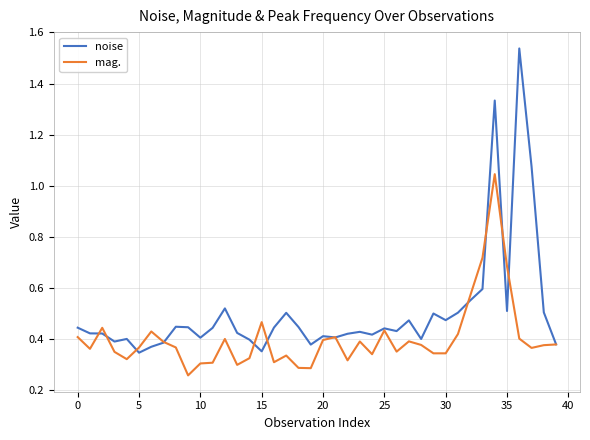

Rank the series by their maximum value, from lowest to highest.

mag., noise